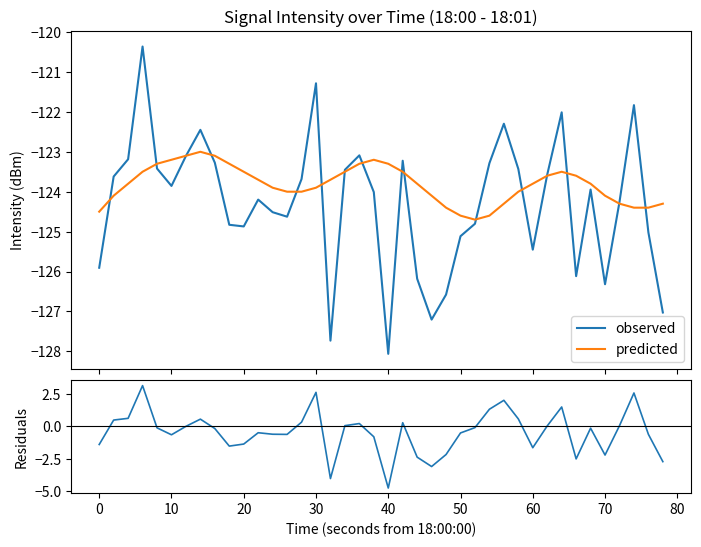

How many lines are shown in the chart?

3